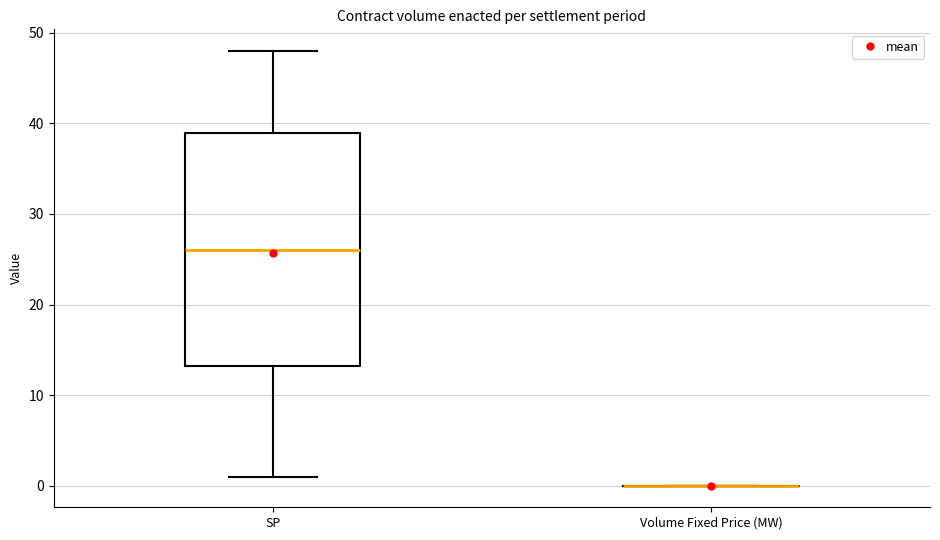

Comparing the boxes themselves (not the whiskers), which one is the tallest?

SP